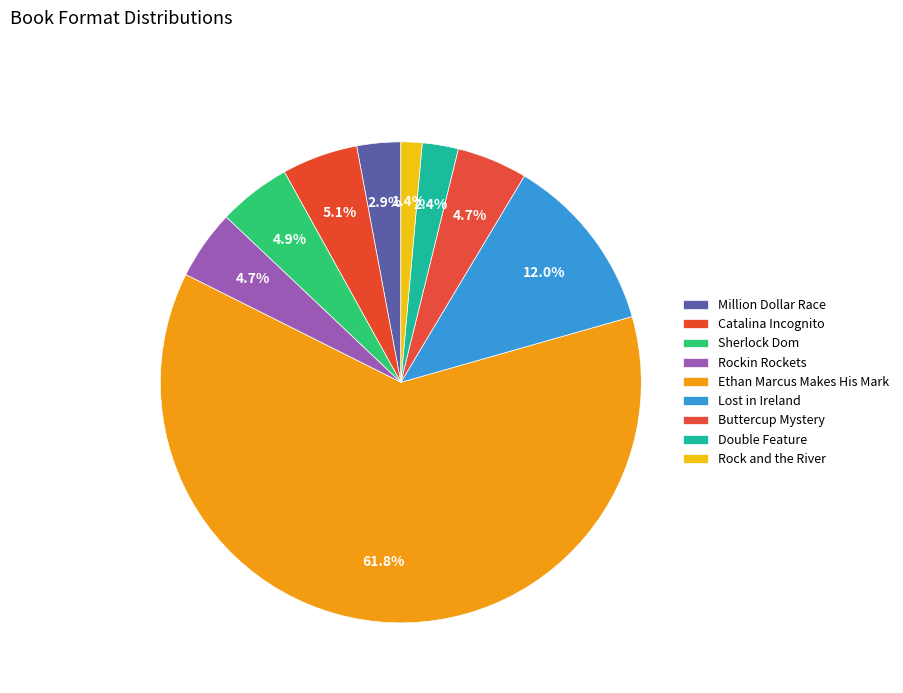

To the nearest percent, what is the combined percentage of Double Feature and Ethan Marcus Makes His Mark?

64%